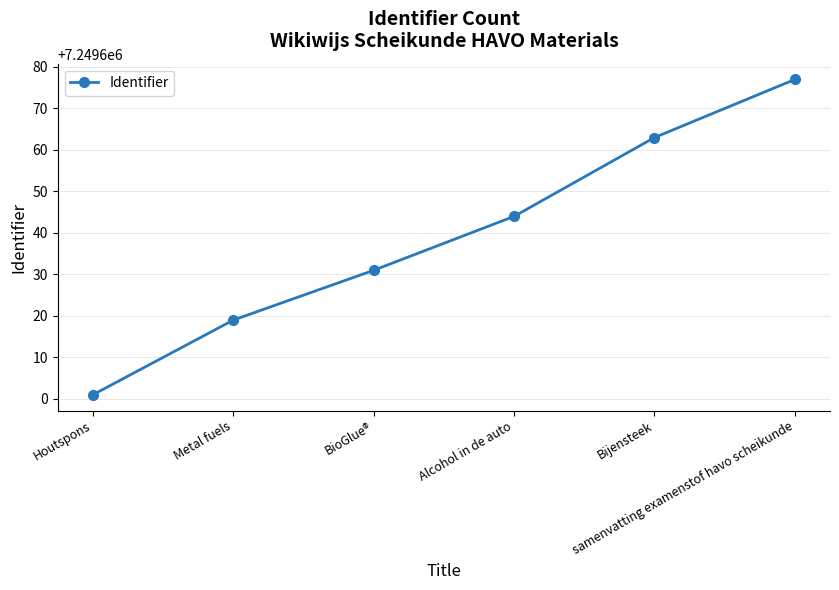

What is the value of the 2nd point from the left?

7249619